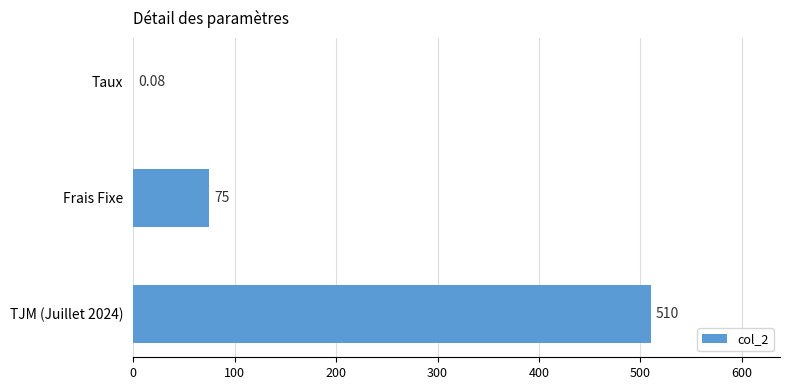

Which has a higher value, Frais Fixe or Taux?

Frais Fixe